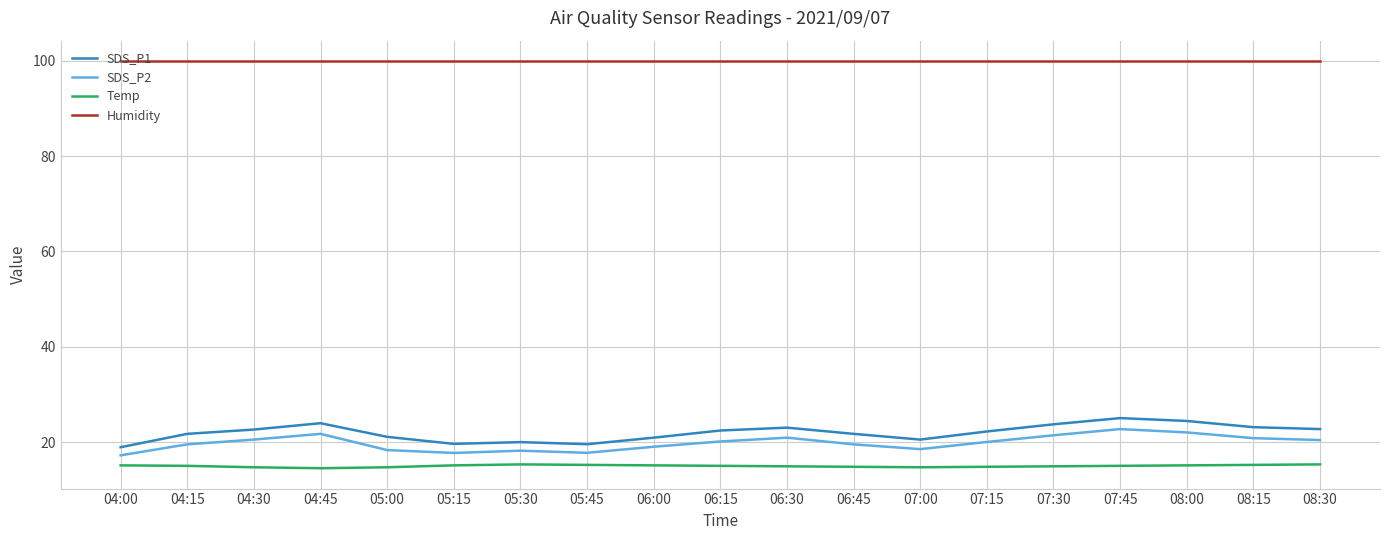

What is the lowest value of the Humidity series?

99.9